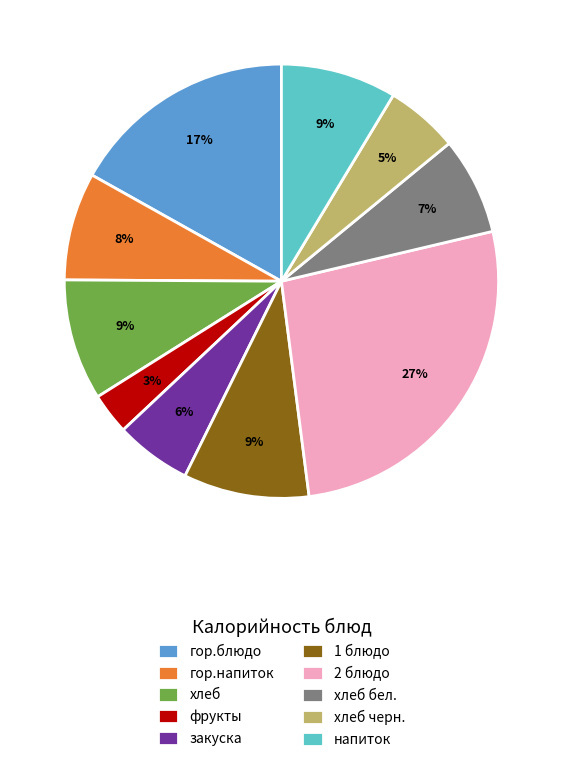

To the nearest percent, what is the average slice percentage?

10%